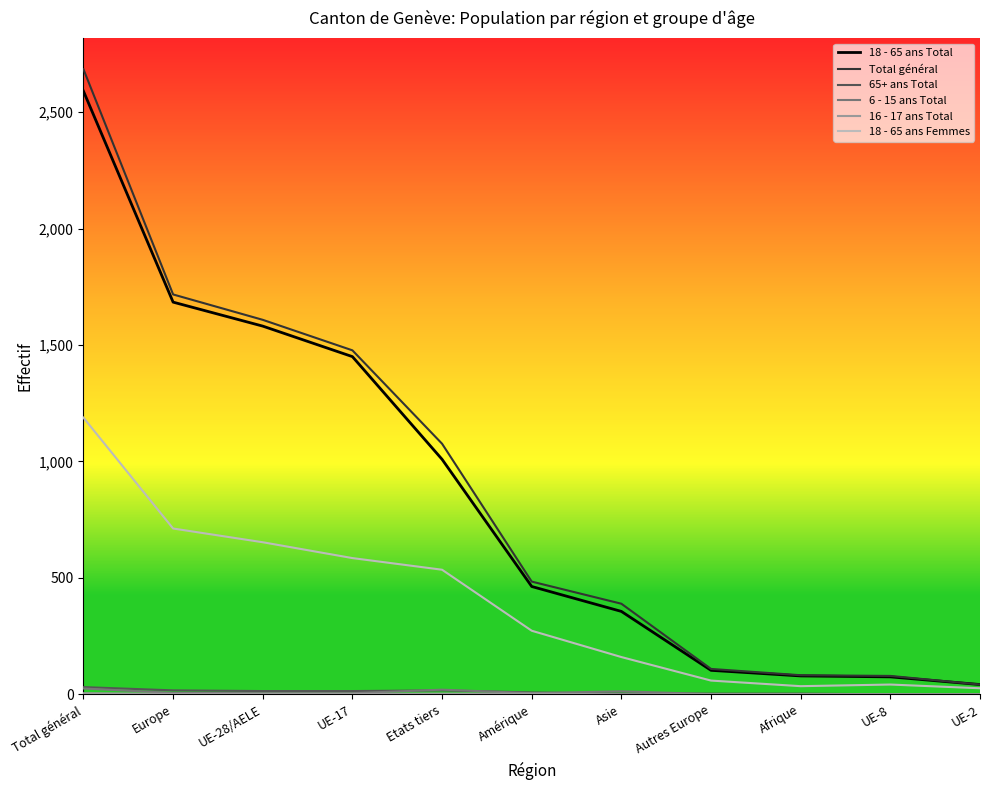

What is the greatest value displayed?

2684